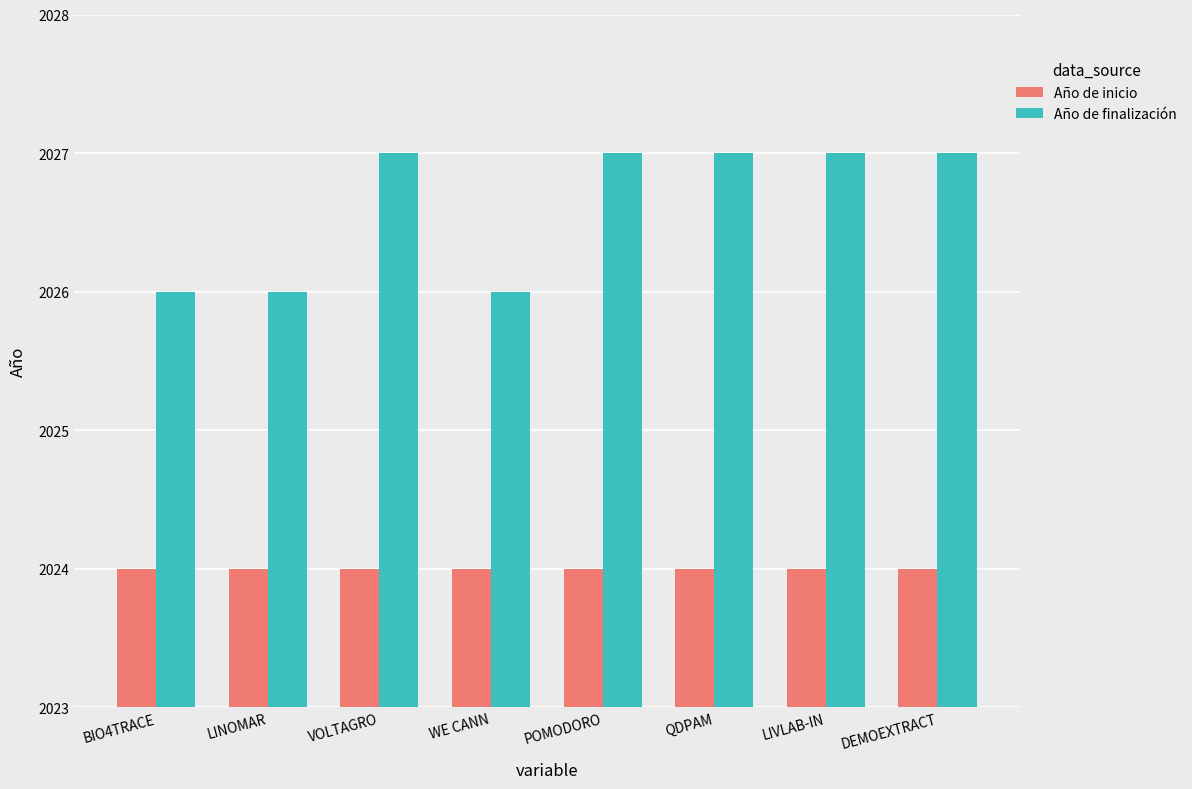

What is the spread (max minus min) of values at LINOMAR?

2